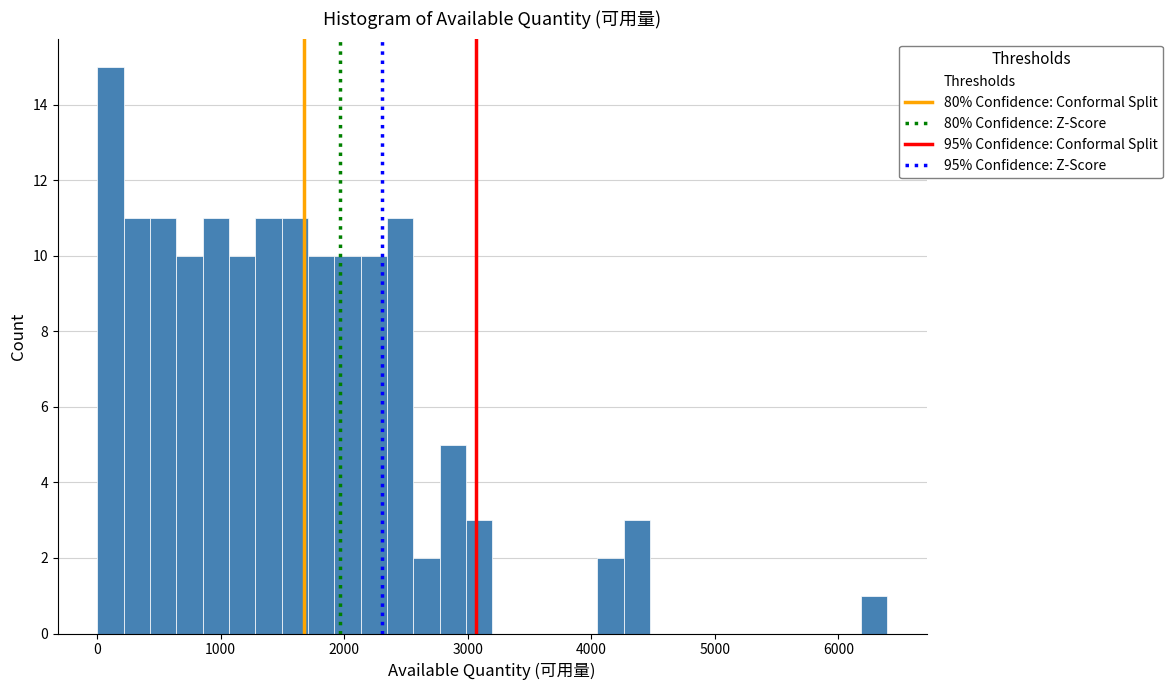

Read against the x-axis, roughly where is the centre of the tallest bar?

100